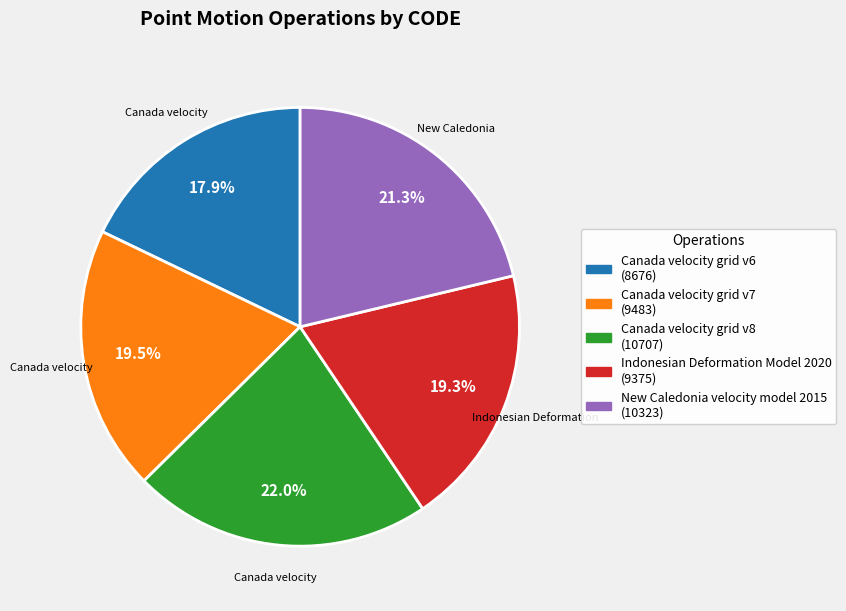

What is the ratio of the value at Canada velocity grid v6 to the value at New Caledonia velocity model 2015?

0.8